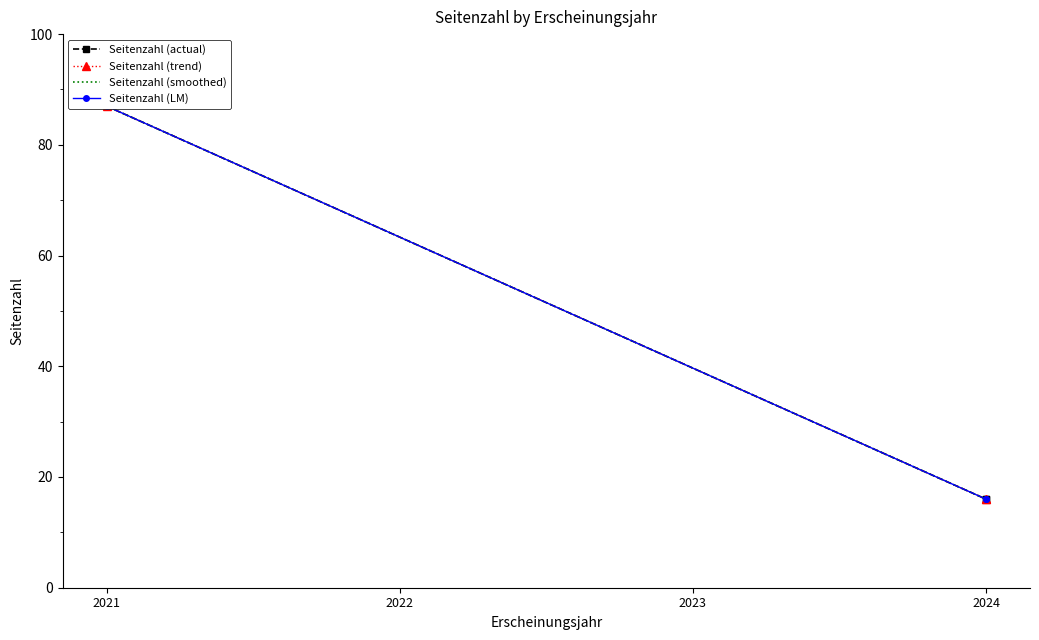

At which category is the sum across all series the highest?

2021